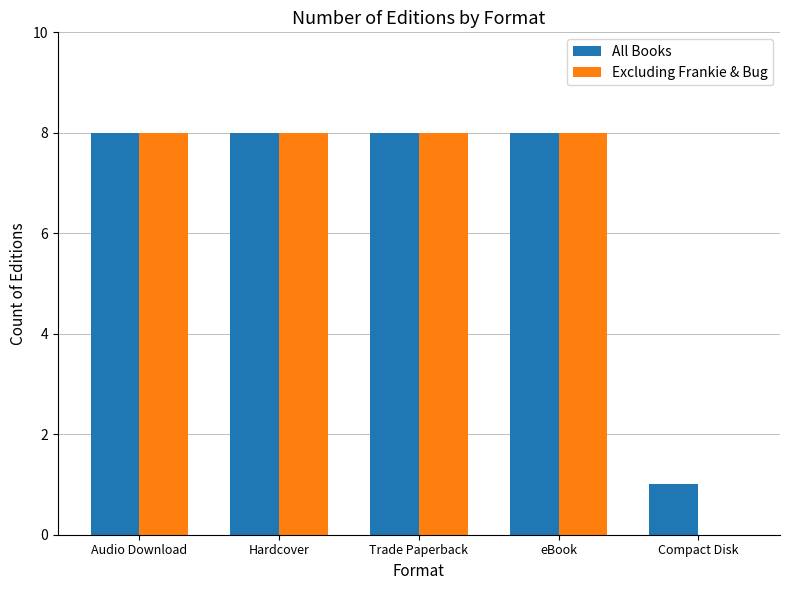

The Excluding Frankie & Bug series shows 13 at Audio Download. True or false?

False